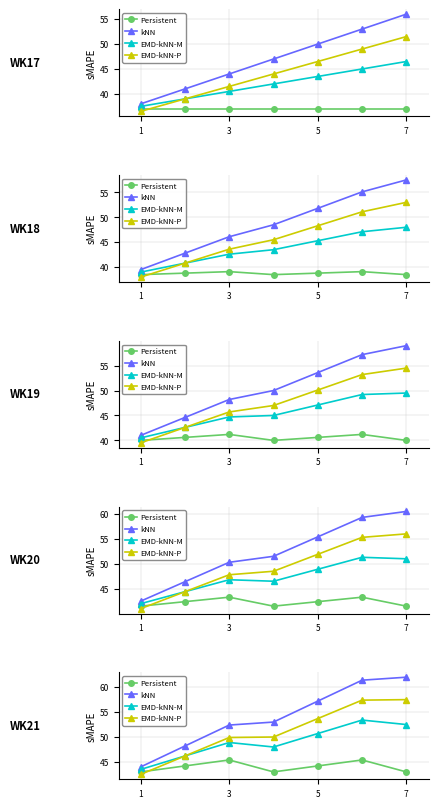

What is the maximum value shown in the chart?

62.0